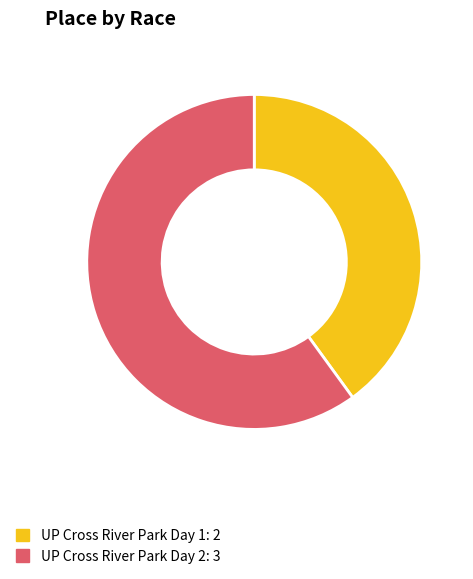

What is the ratio of the value at UP Cross River Park Day 1 to the value at UP Cross River Park Day 2?

0.7